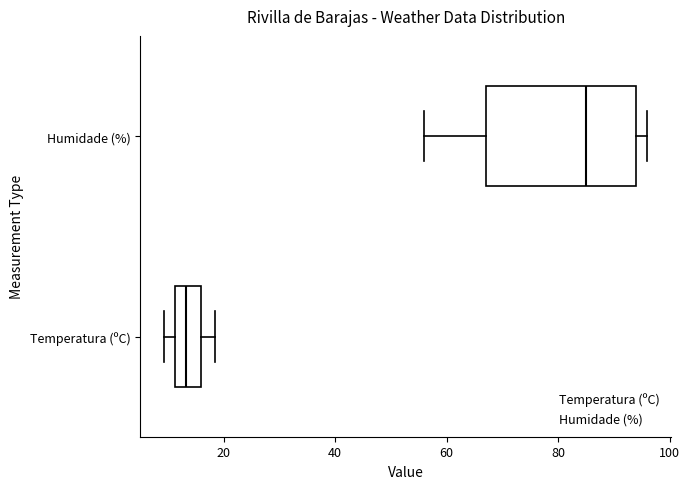

Where is the left edge of the box for Temperatura (ºC) on the x-axis? The values are not printed on the chart, so give them approximately, as read against the axis.

12